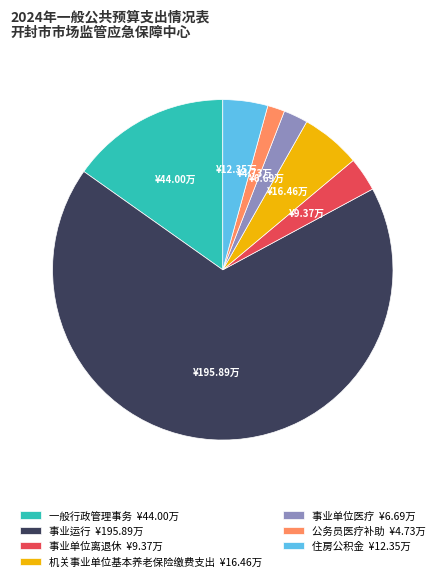

Is the sum of 事业单位医疗 ¥6.69万 and 一般行政管理事务 ¥44.00万 greater than half?

No